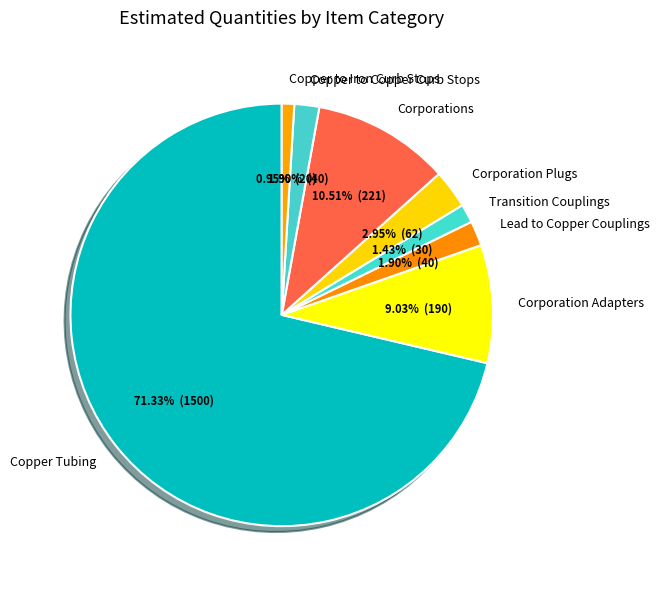

Which has a higher value, Copper Tubing or Copper to Iron Curb Stops?

Copper Tubing